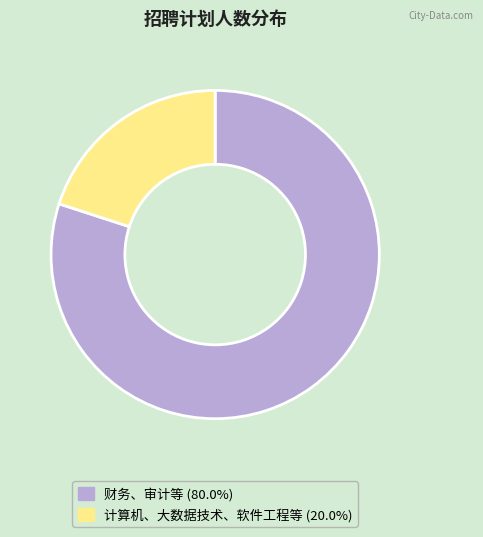

Does 财务、审计等 (80.0%) account for over 50% of the chart?

Yes